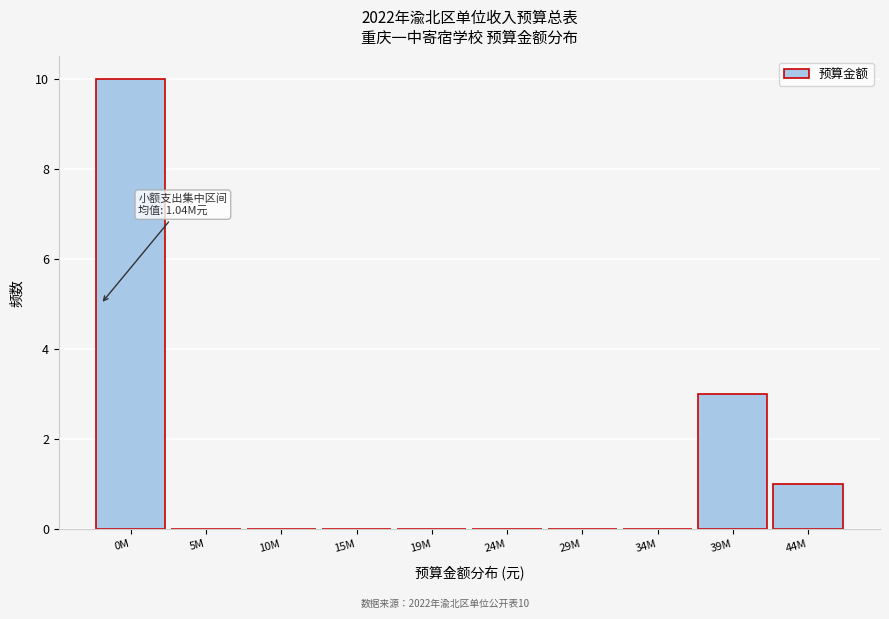

Reading right to left, extract all data points from this chart.

44M=1	39M=3	34M=0	29M=0	24M=0	19M=0	15M=0	10M=0	5M=0	0M=10